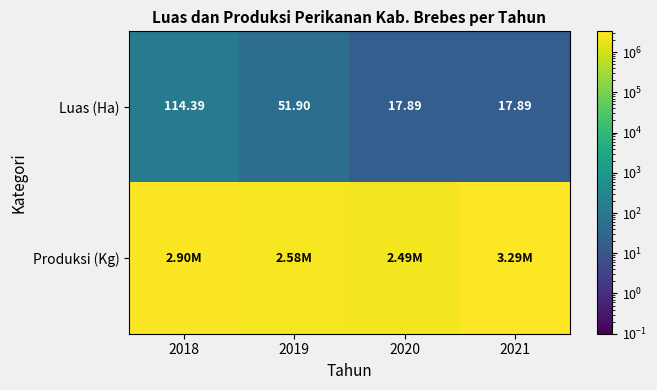

How many values in the Luas (Ha) series are below 51?

2